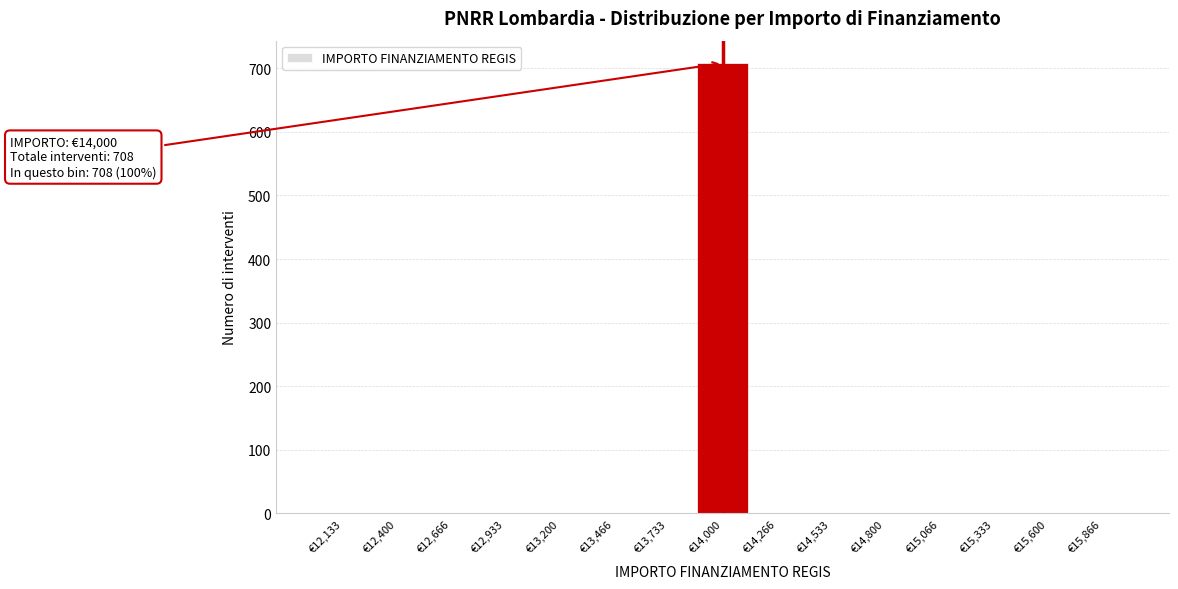

Over which range of the x-axis is the bar tallest?

13850 to 14150